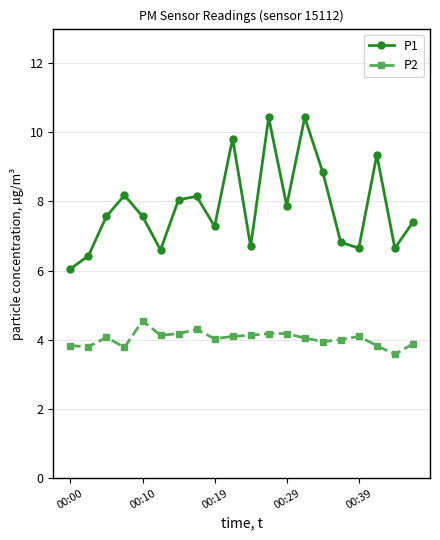

True or false: P2 and P1 intersect in this chart.

False